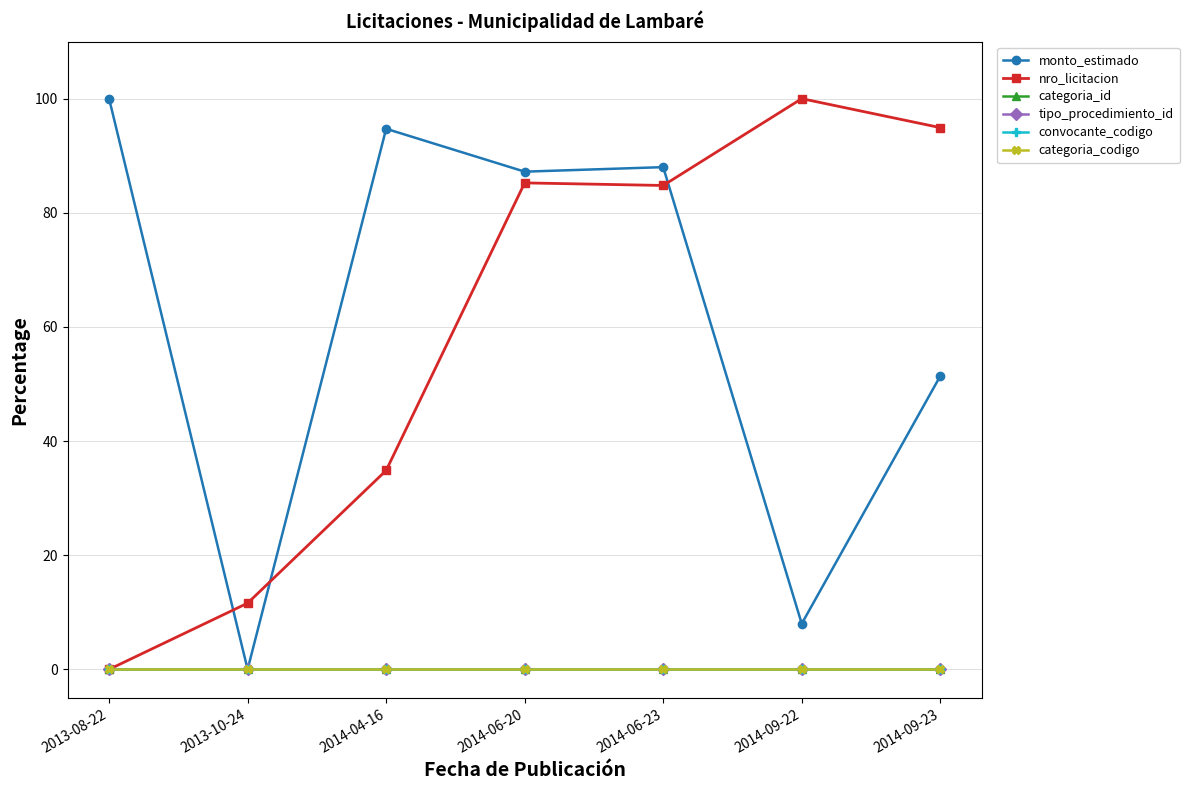

What is the spread (max minus min) of values at 2013-10-24?

11.6